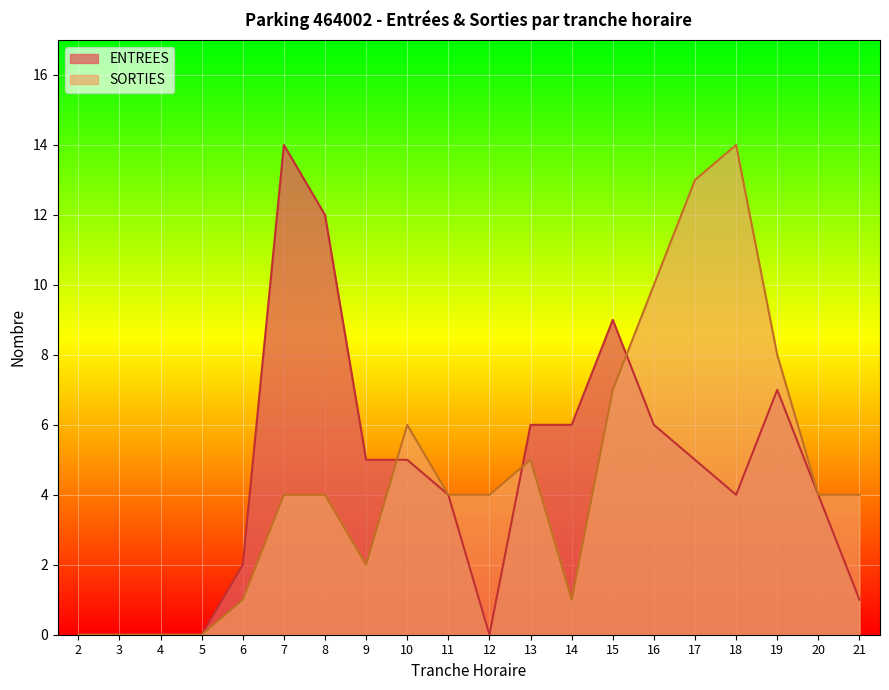

How many lines are shown in the chart?

2